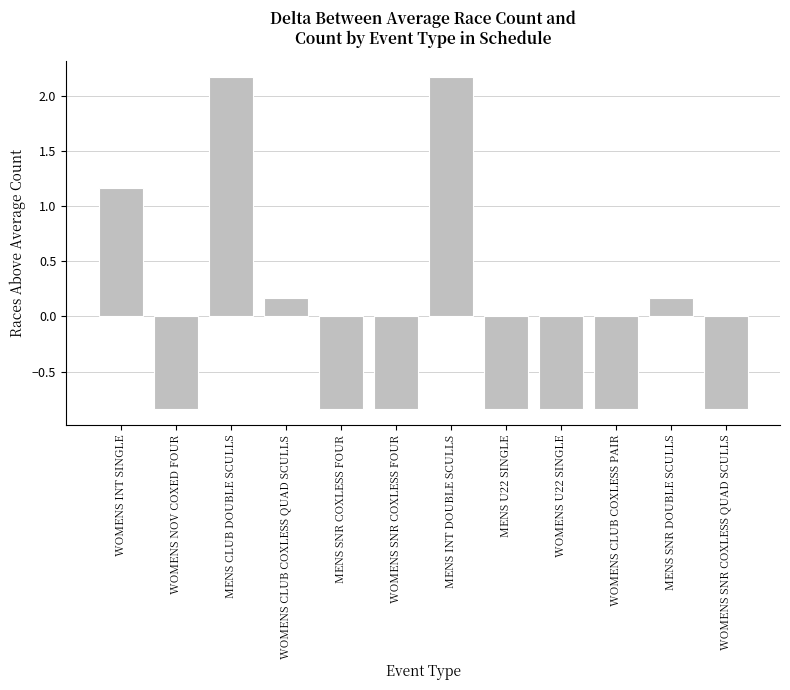

What is the label of the 8th bar from the right?

MENS SNR COXLESS FOUR